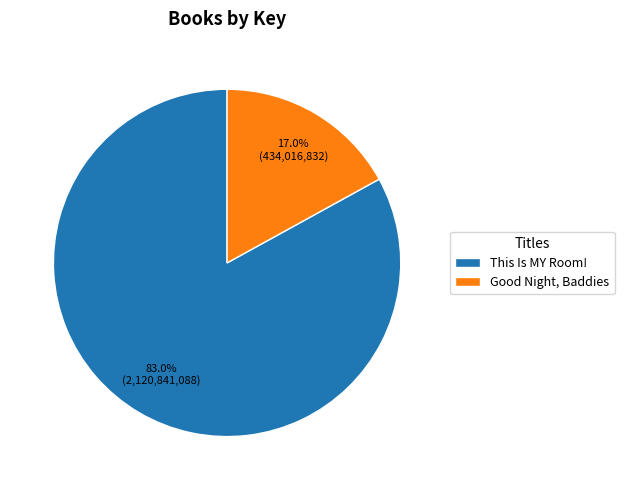

True or false: Good Night, Baddies accounts for 30% of the total.

False